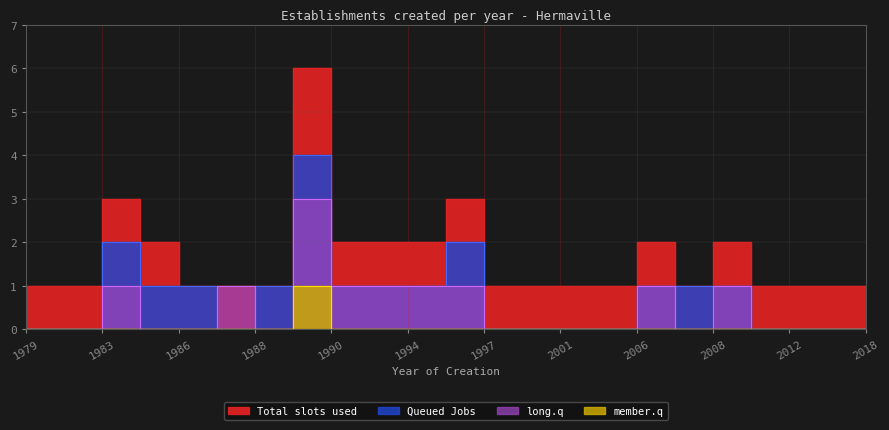

How many lines are shown in the chart?

4